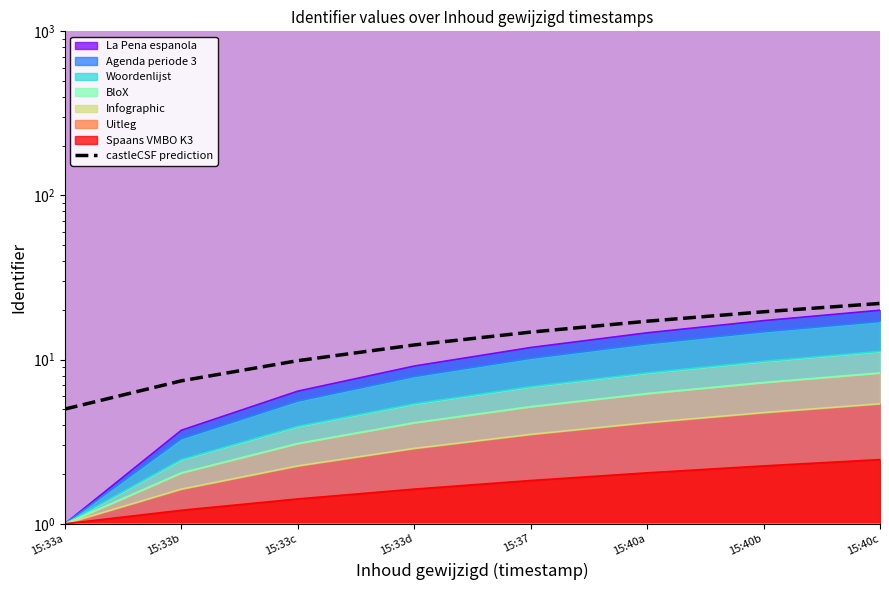

What is the difference between the maximum and minimum values?

17.0